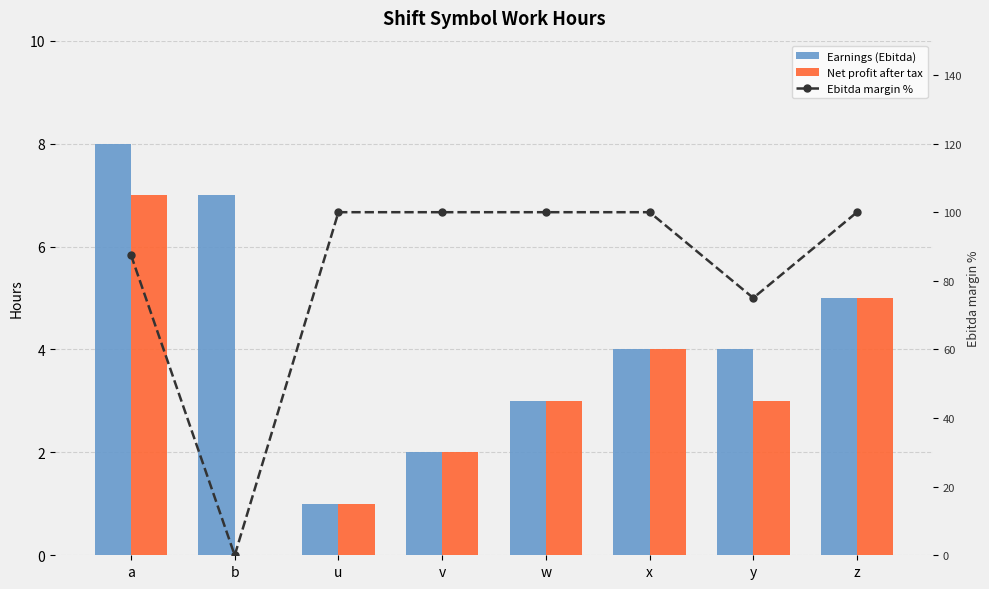

What is the value of the Net profit after tax bar at the 6th from the left?

4.0